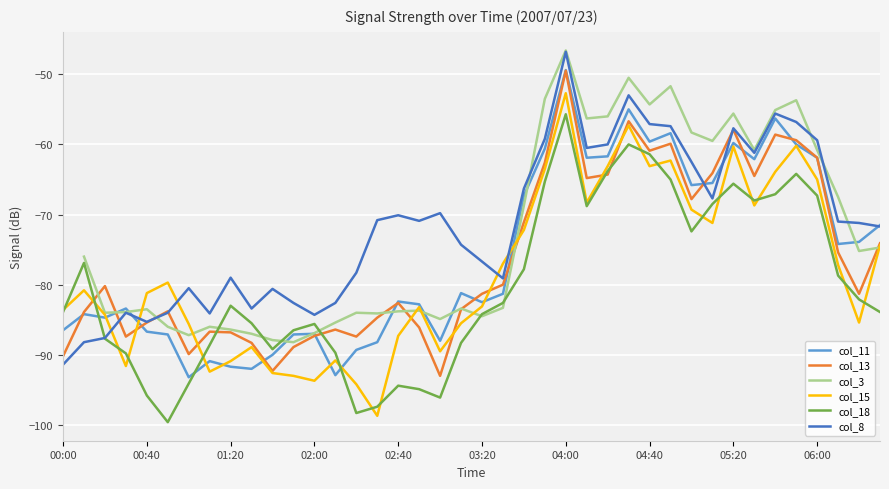

What is the difference between the maximum and minimum values in the col_11 series?

43.8